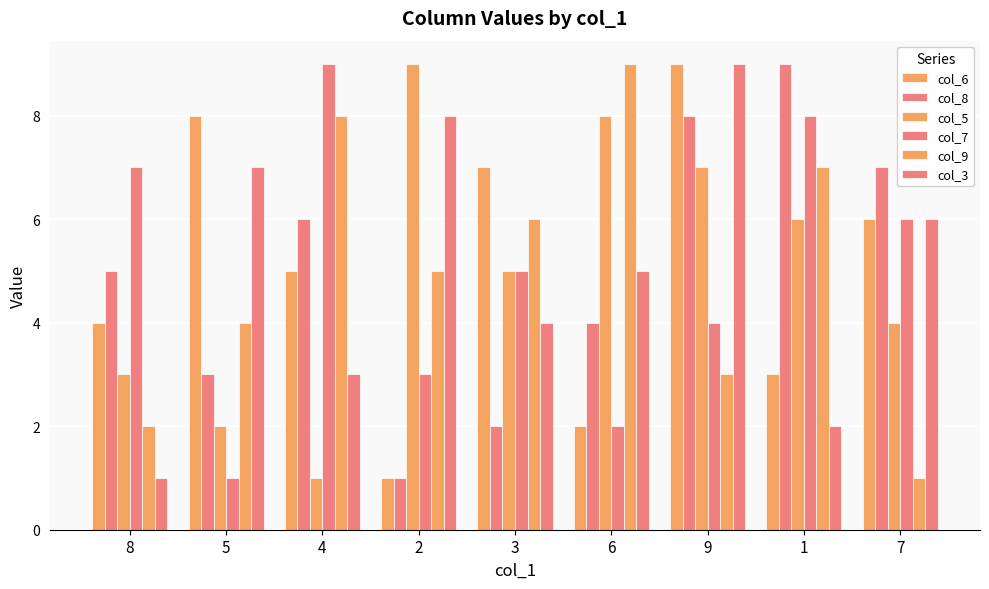

Reading left to right, list all the values displayed in this chart.

col_6: 8=4	5=8	4=5	2=1	3=7	6=2	9=9	1=3	7=6
col_8: 8=5	5=3	4=6	2=1	3=2	6=4	9=8	1=9	7=7
col_5: 8=3	5=2	4=1	2=9	3=5	6=8	9=7	1=6	7=4
col_7: 8=7	5=1	4=9	2=3	3=5	6=2	9=4	1=8	7=6
col_9: 8=2	5=4	4=8	2=5	3=6	6=9	9=3	1=7	7=1
col_3: 8=1	5=7	4=3	2=8	3=4	6=5	9=9	1=2	7=6